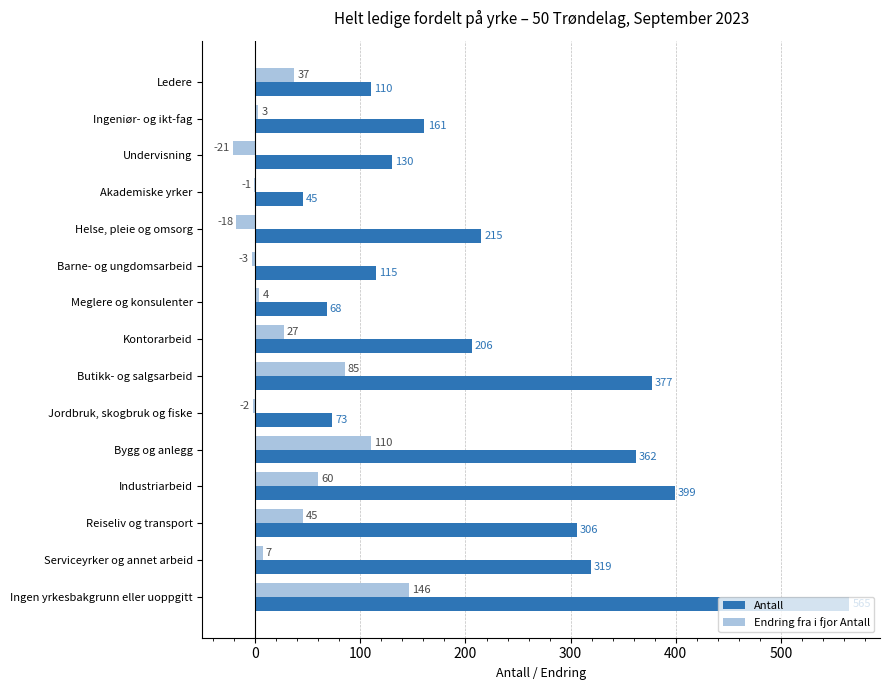

Where is Antall nearest to the value 305?

Reiseliv og transport